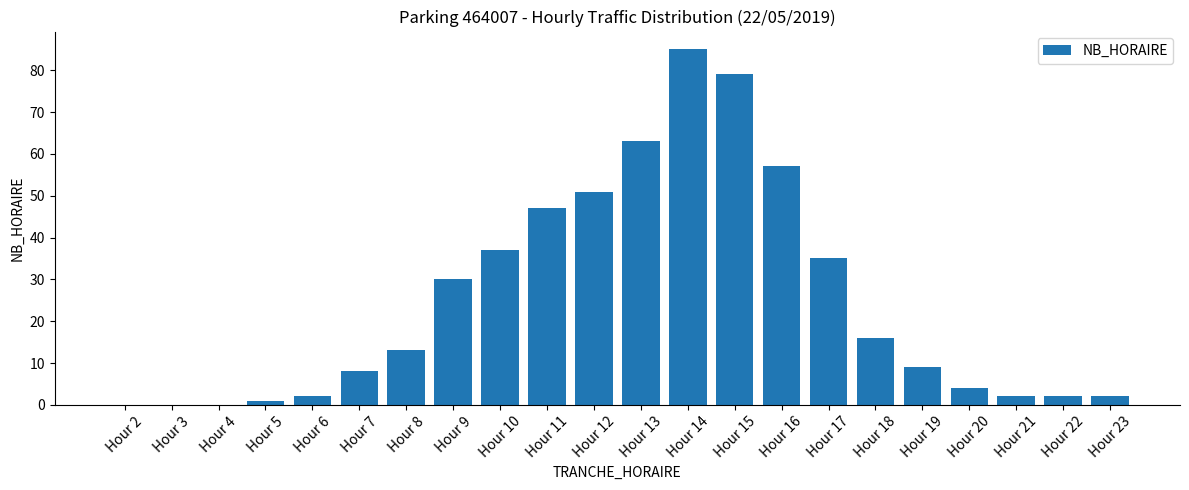

Are the bars horizontal?

No